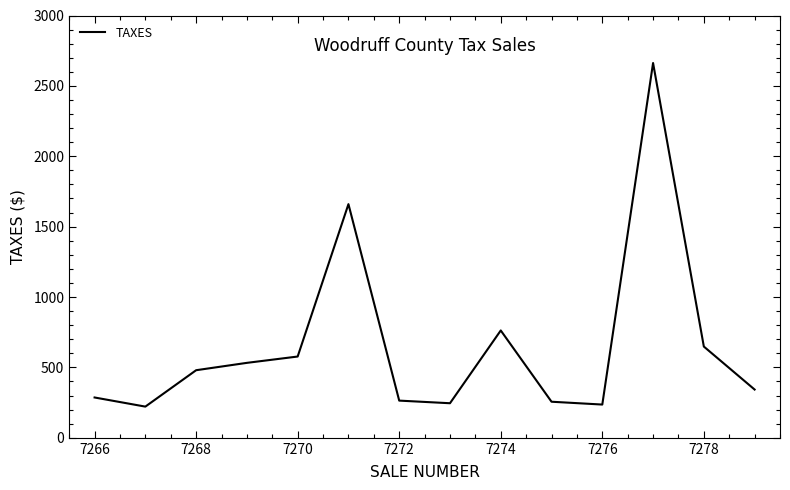

Is this an area chart (filled region under the line)?

No